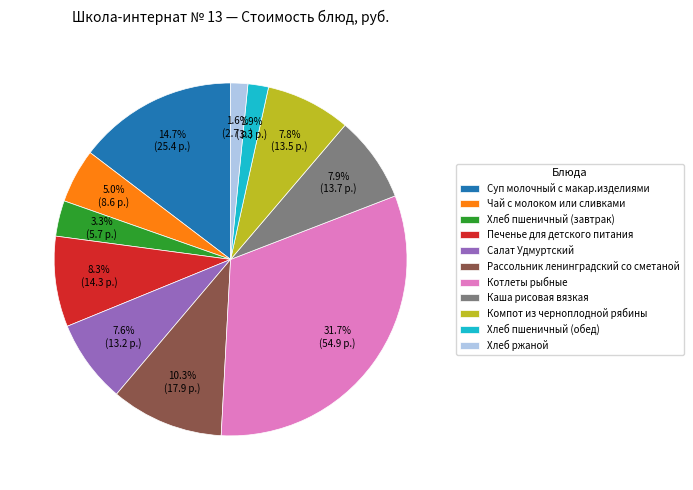

Is it true that Компот из черноплодной рябины is 8% of the pie?

True